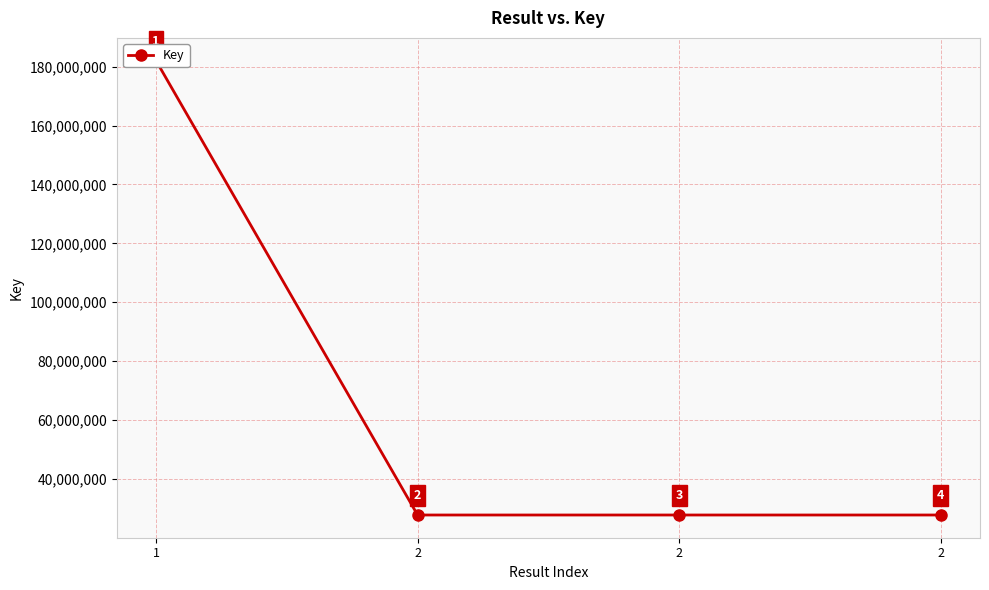

What is the average value?

66328936